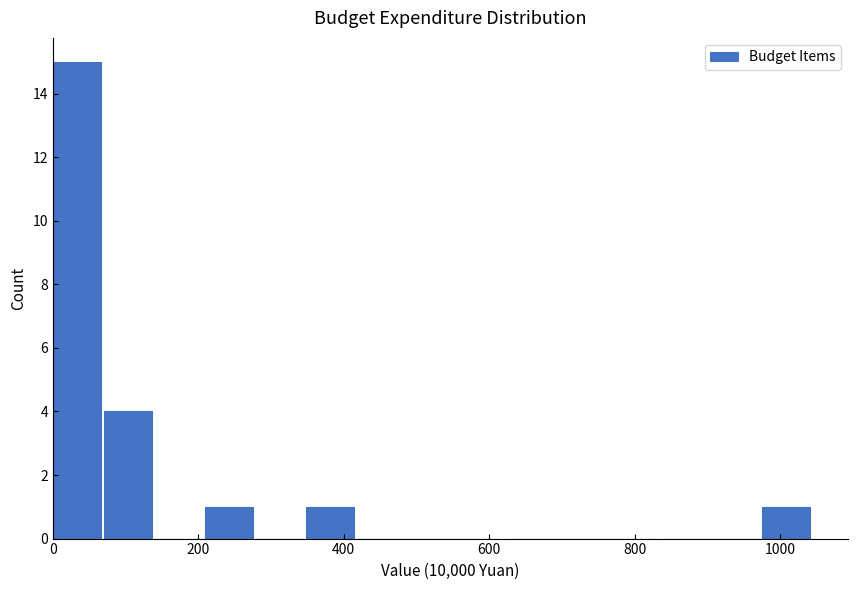

Around what value on the x-axis is the tallest bar? Give the approximate position of its centre, as read against the axis.

40